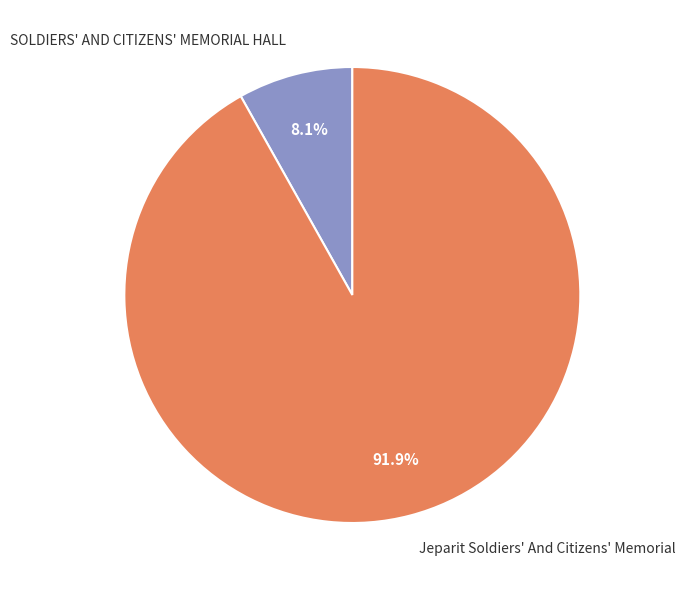

Is there any slice that represents more than half of the pie?

Yes